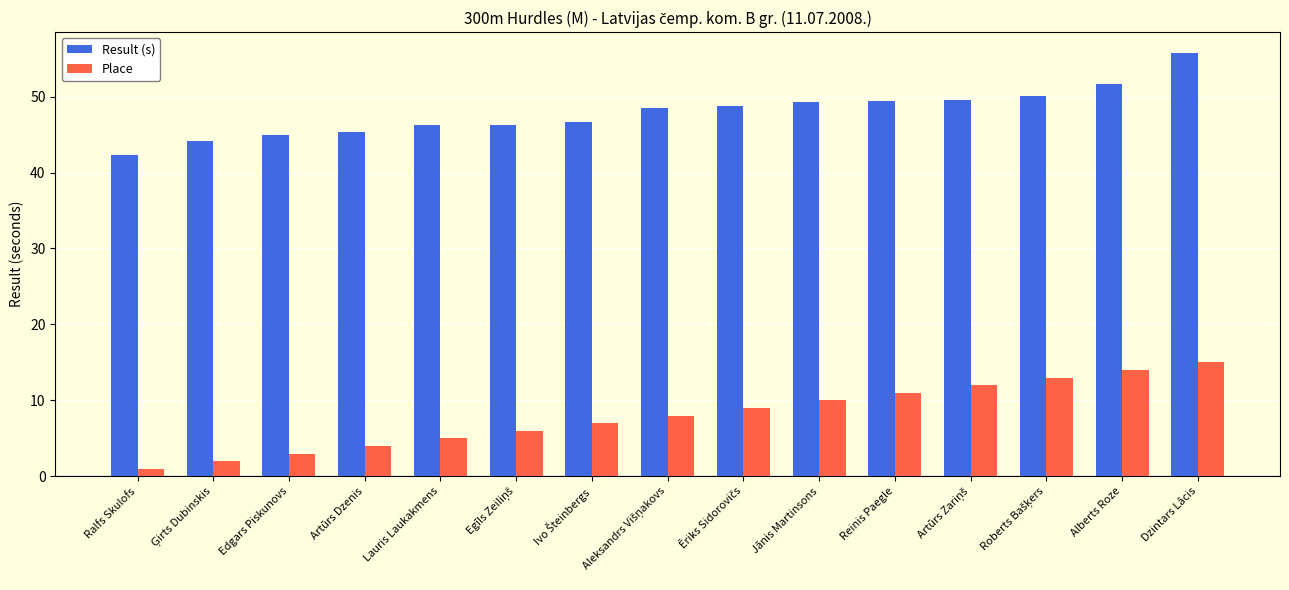

How many bars are there in each group?

2